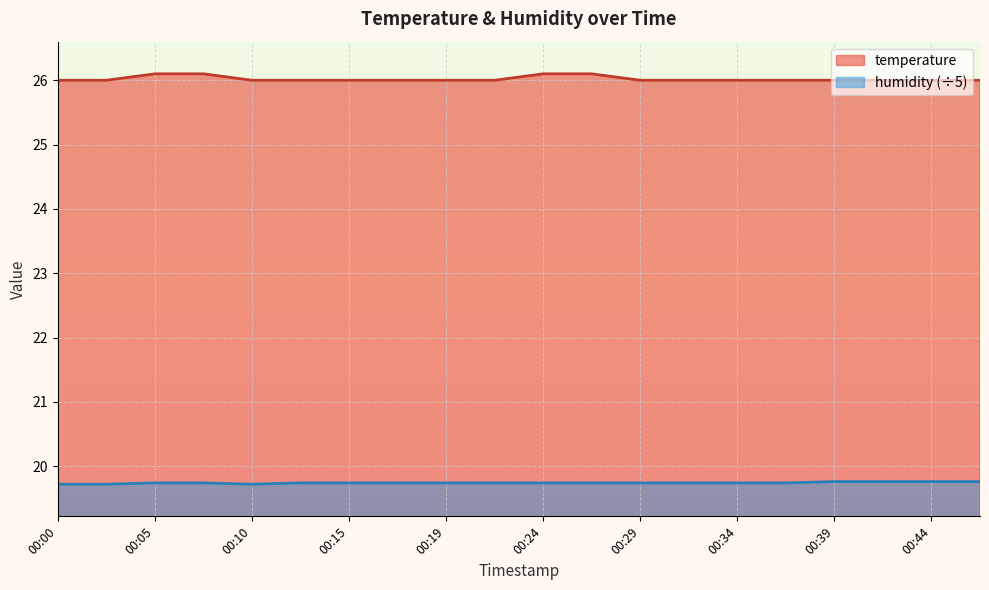

Is it true that humidity equals 19.7 at 00:37?

True